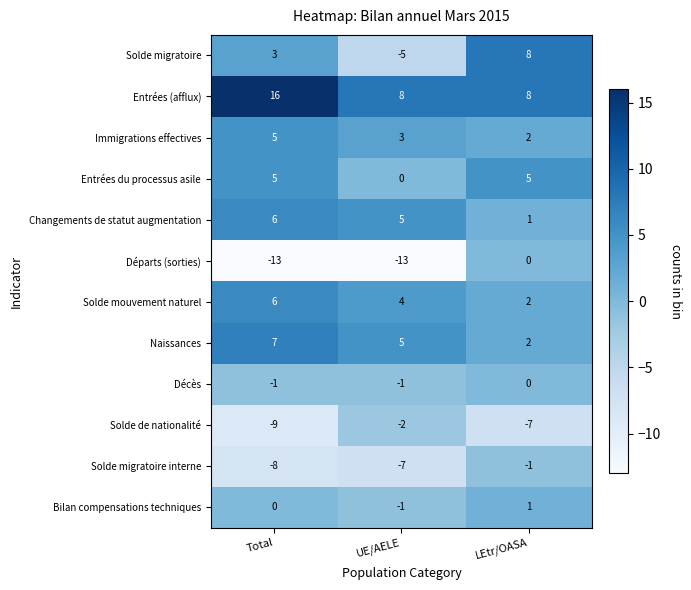

Is it true that Immigrations effectives equals 2 at UE/AELE?

False